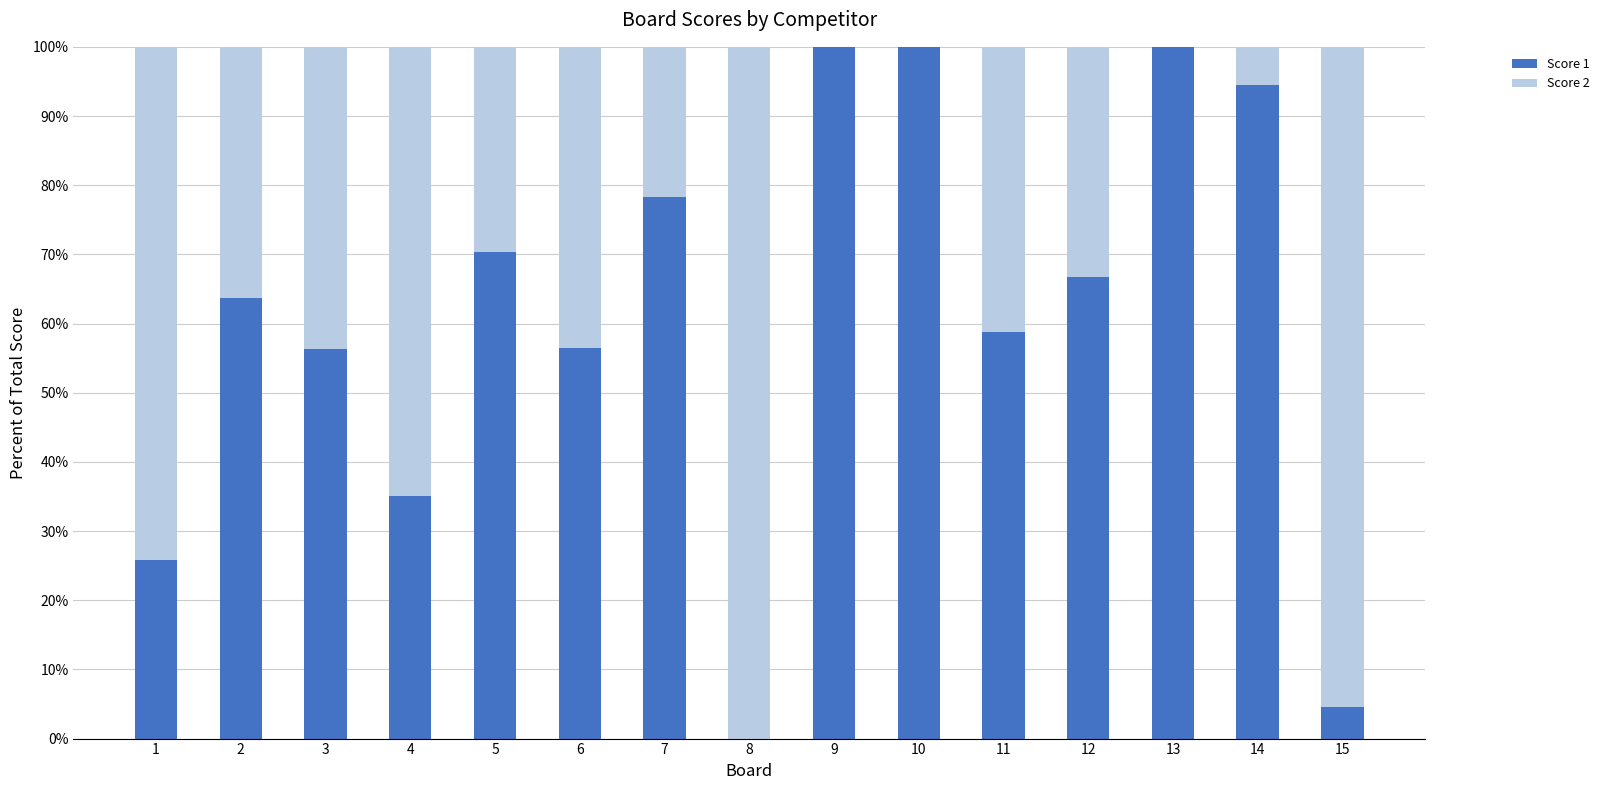

What is the highest value of the Score 1 series?

100.0